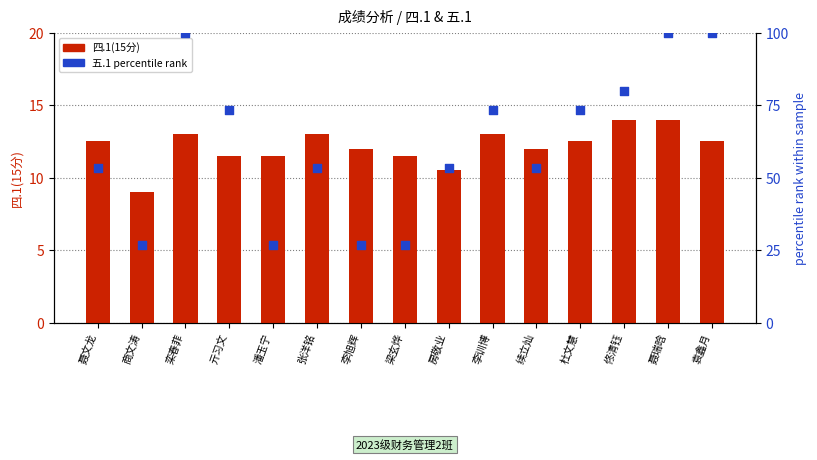

What is the total value across all series at 李训博?

86.3